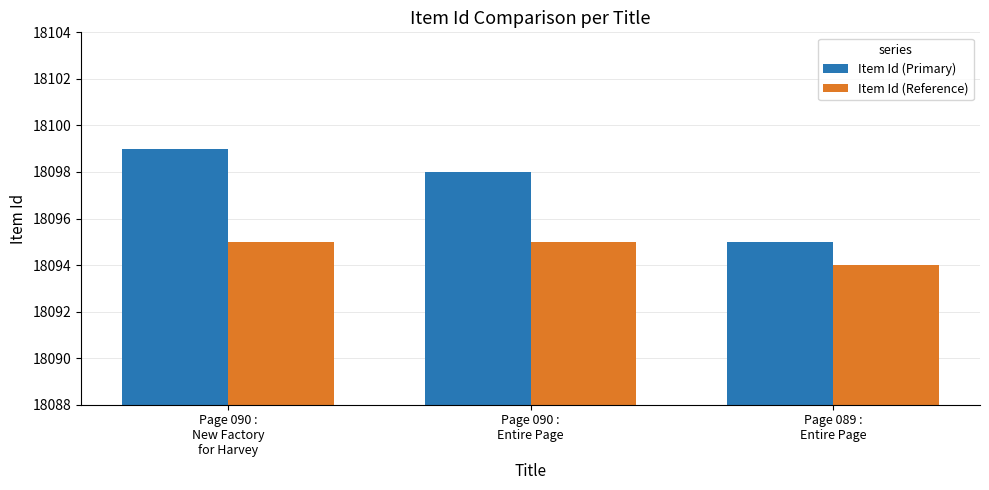

What is the label of the 2nd bar from the left?

Page 090 :
Entire Page